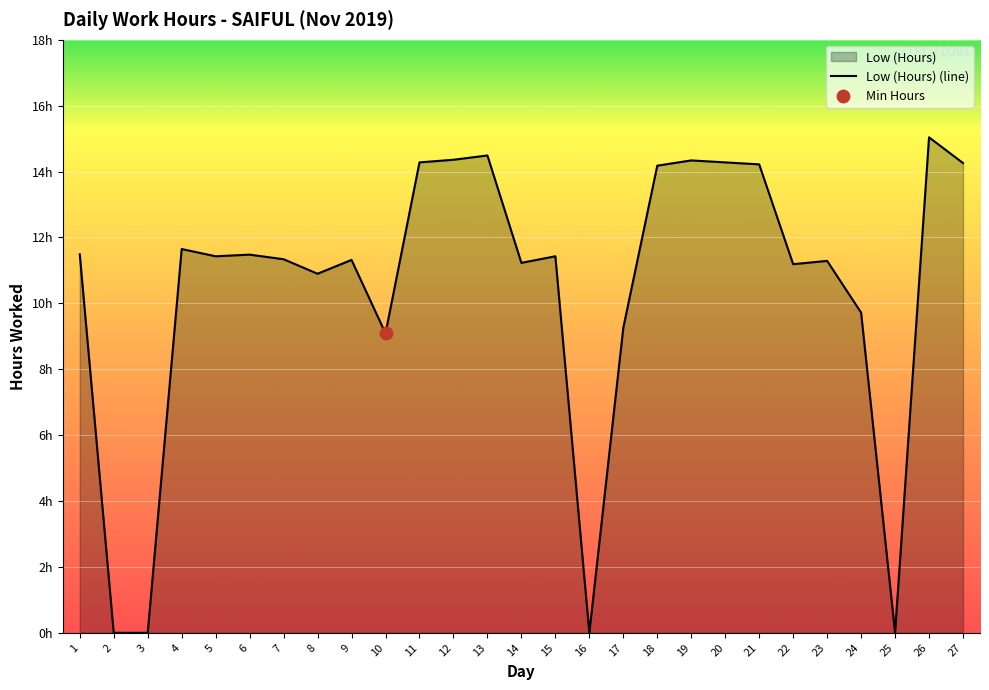

Between 22 and 25, which is larger?

22